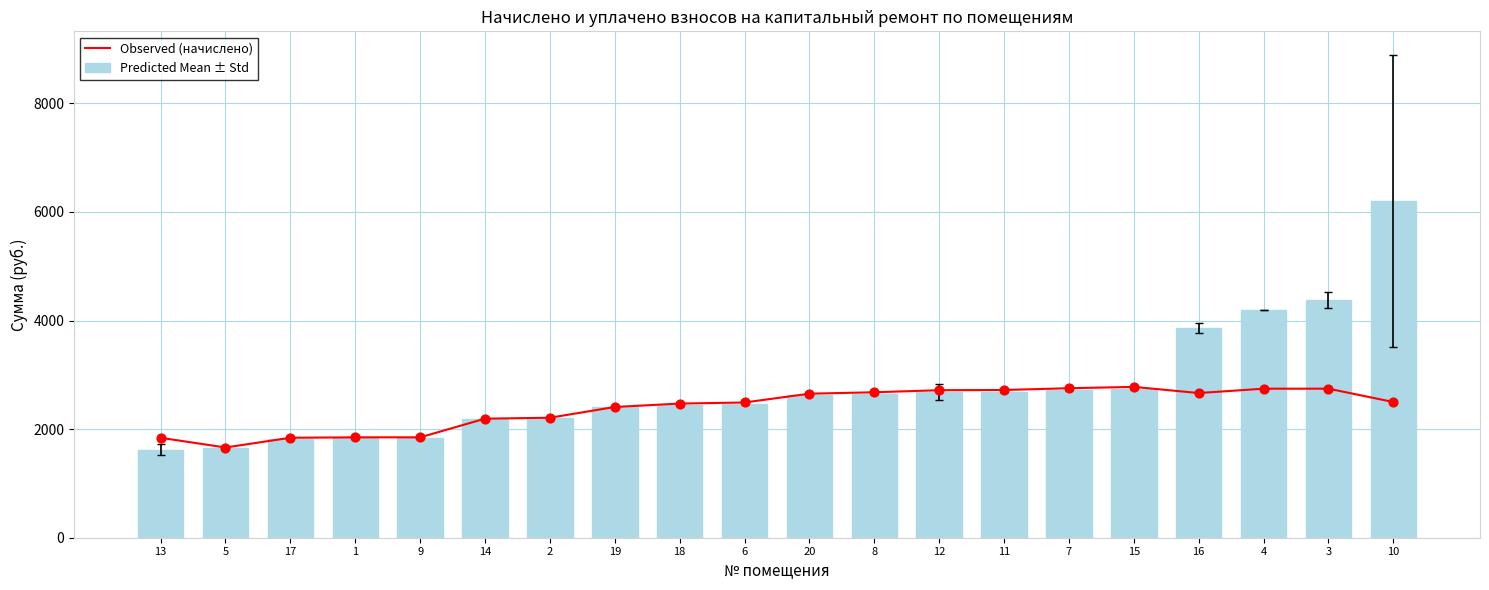

Which series has the largest total across all categories?

Predicted Mean ± Std